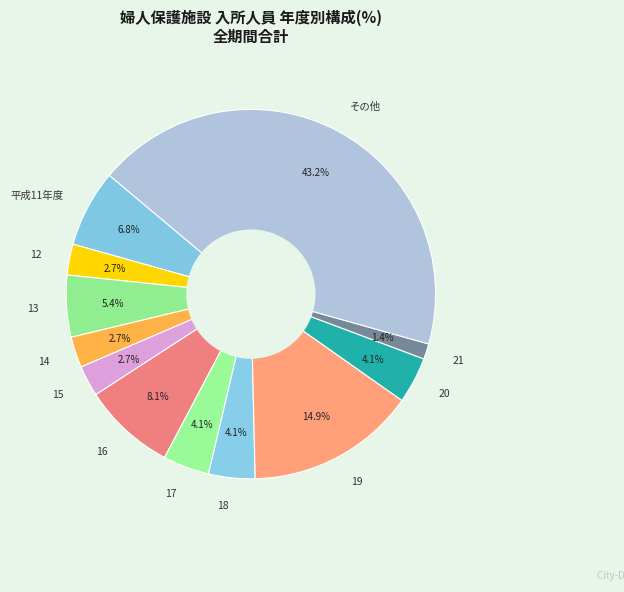

How many slices are in this pie chart?

12